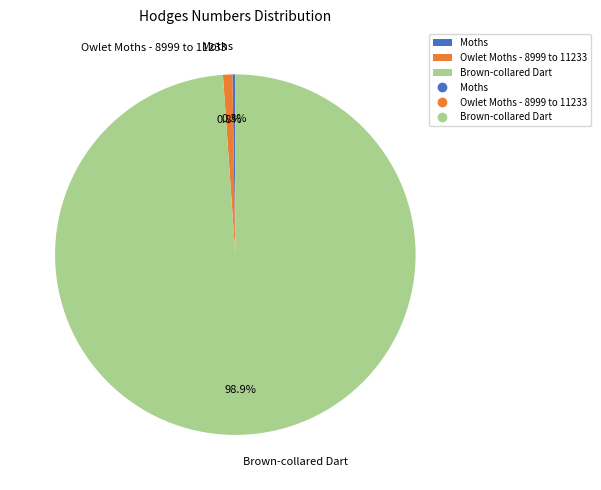

To the nearest percent, what portion does Brown-collared Dart represent?

99%